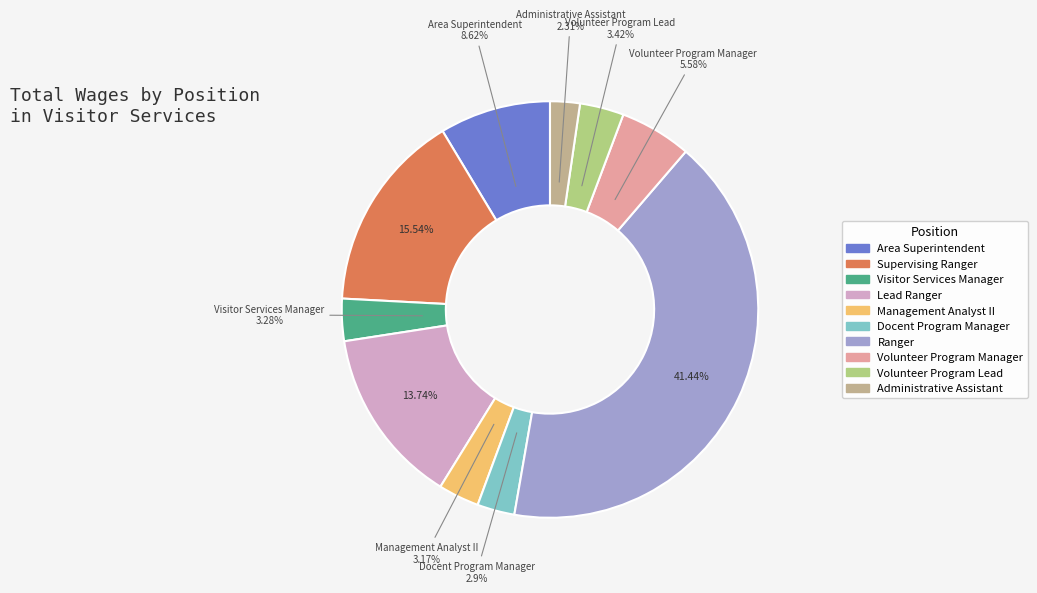

Is it true that Docent Program Manager is 1% of the pie?

False